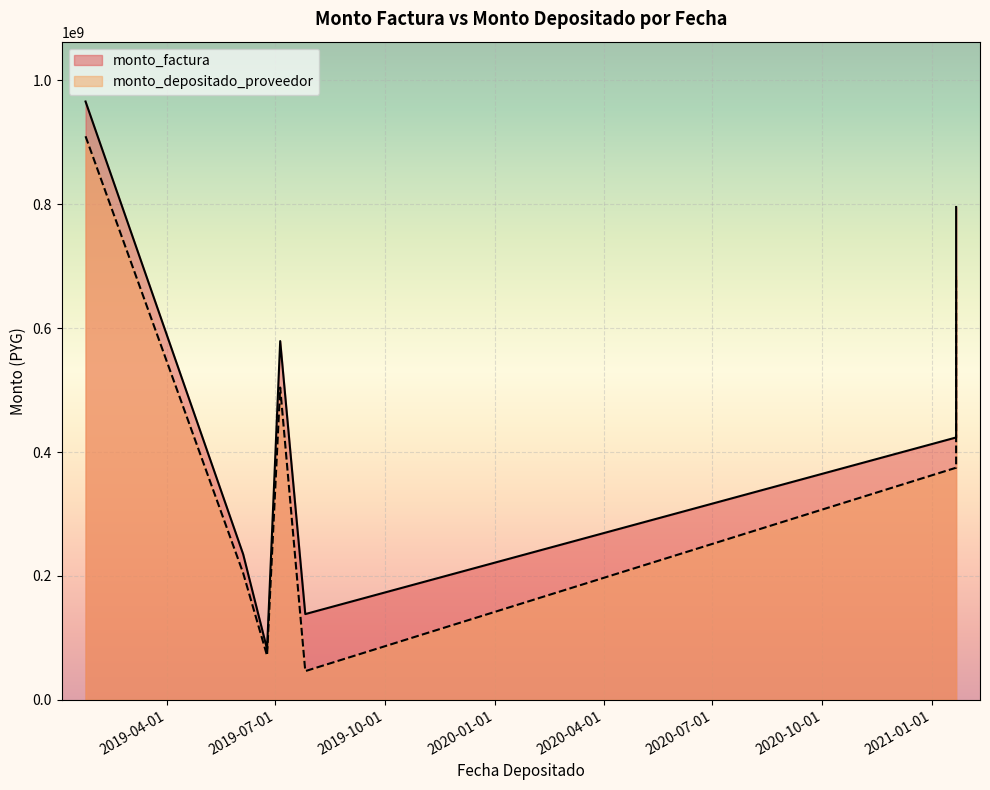

How many data points in monto_depositado_proveedor are less than 374759205?

3